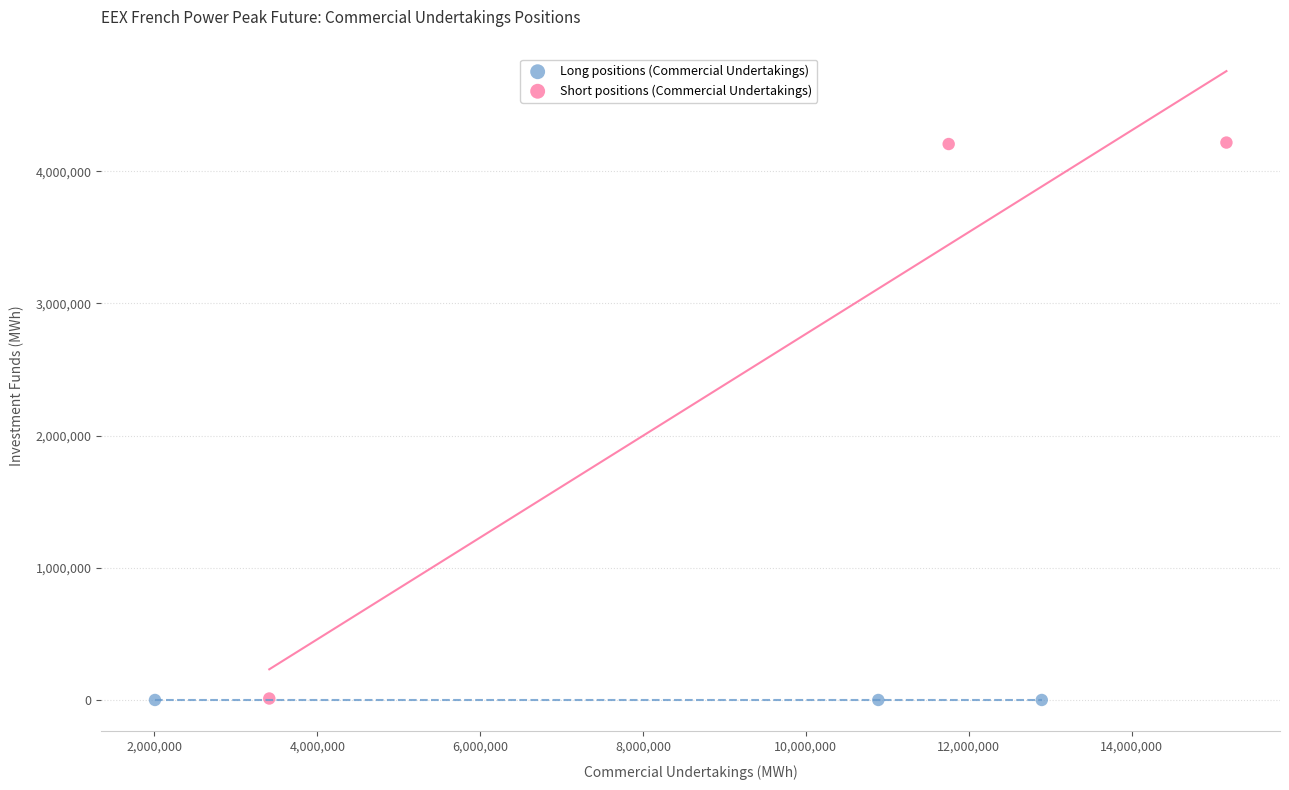

Which series reaches the maximum Y coordinate?

Short positions (Commercial Undertakings)